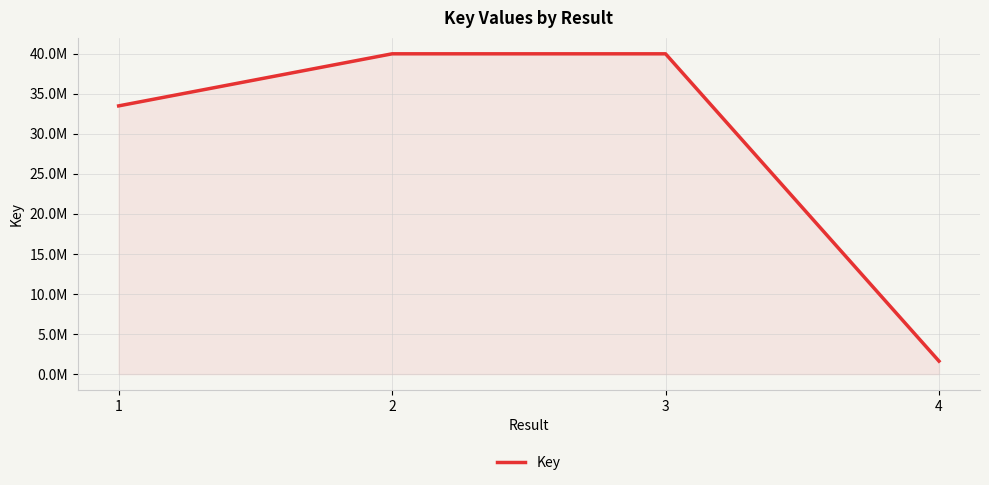

The chart shows a value of 54026446 at 3. True or false?

False